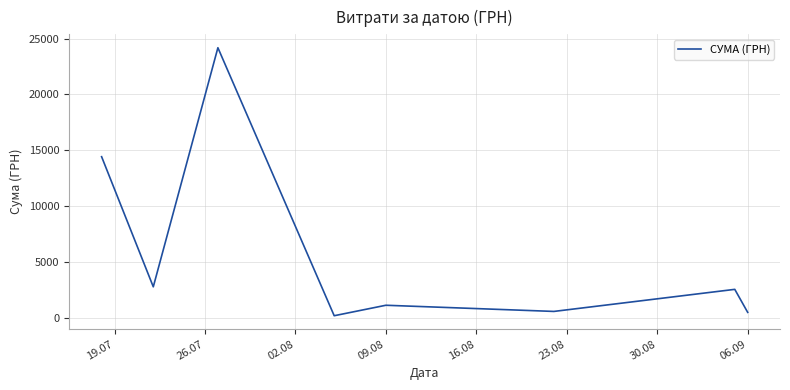

What is the difference between the maximum and minimum values?

23975.5